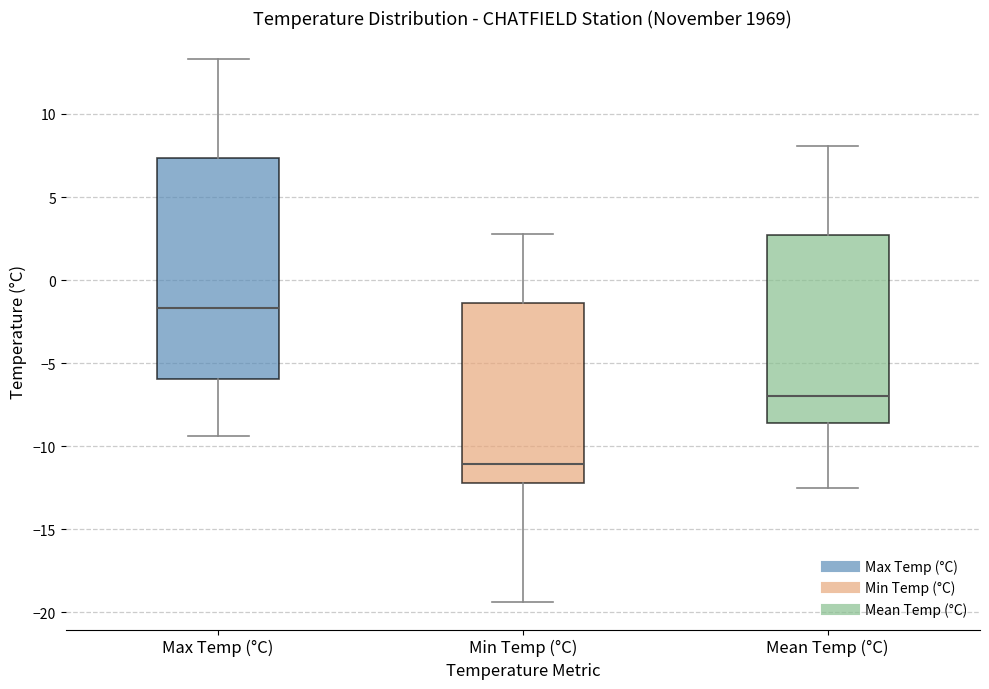

Reading left to right, read every box against the y-axis: the position of its median line, the range the box covers, and the ends of its whiskers. The values are not printed on the chart, so give them approximately, as read against the axis.

Max Temp (°C): median -1.5, box -6.0 to 7.5, whiskers -9.5 to 13.5
Min Temp (°C): median -11.0, box -12.0 to -1.5, whiskers -19.5 to 3.0
Mean Temp (°C): median -7.0, box -8.5 to 2.5, whiskers -12.5 to 8.0